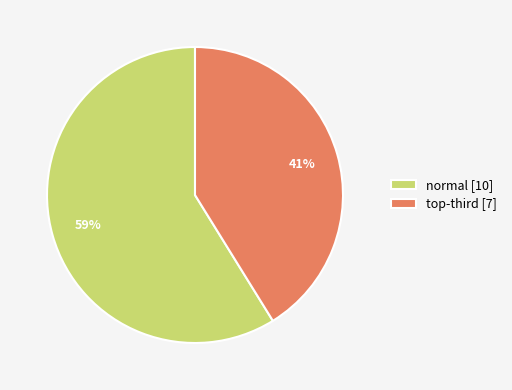

To the nearest percent, what is the difference between the largest and smallest slice percentages?

18%